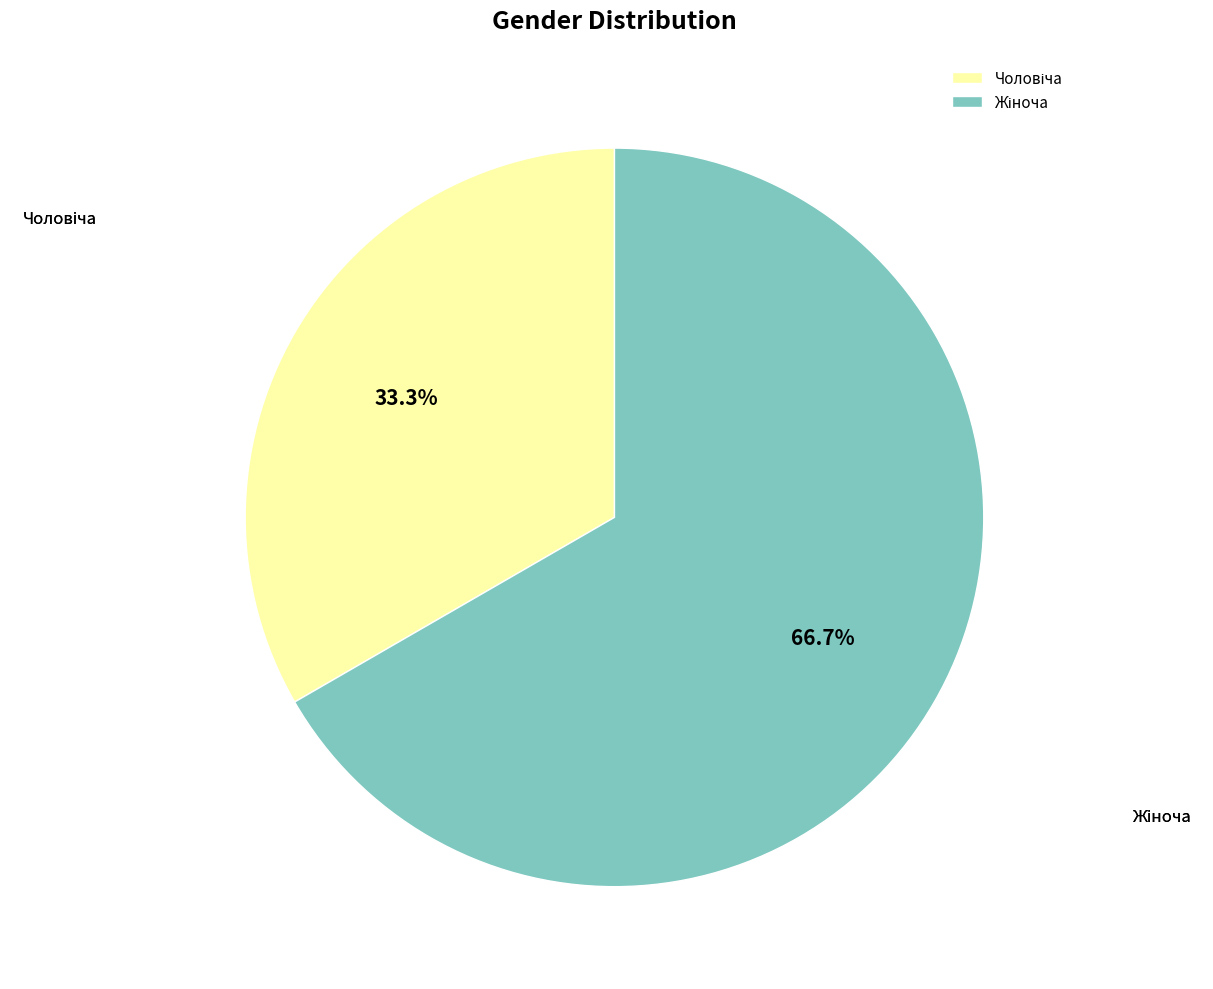

How many segments does this pie chart have?

2